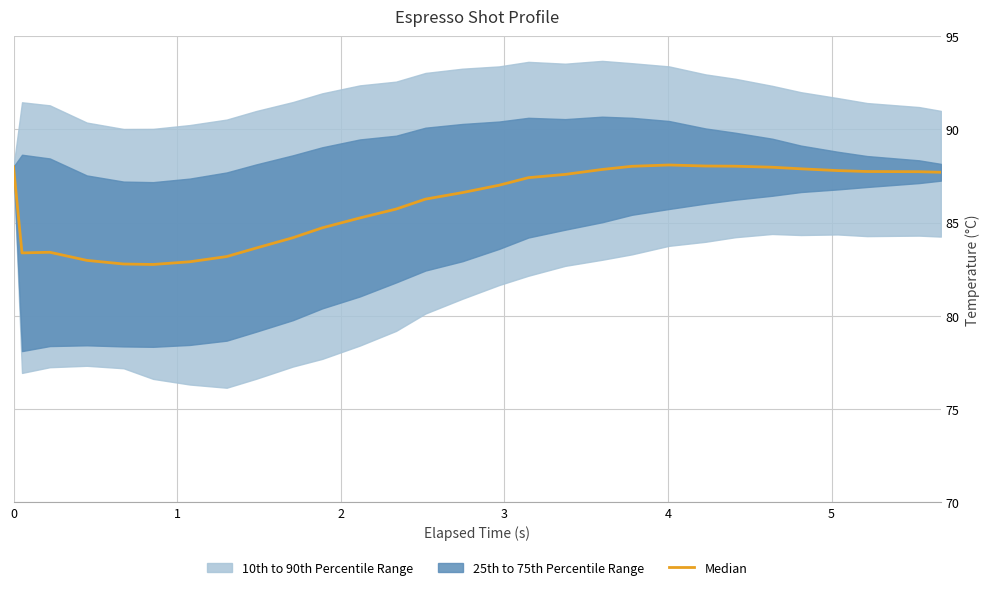

Reading right to left, transcribe all the data shown in this chart.

87.7	87.7	87.7	87.8	87.9	88.0	88.0	88.0	88.1	88.0	87.8	87.6	87.4	87.0	86.6	86.3	85.7	85.2	84.7	84.2	83.6	83.2	82.9	82.8	82.8	83.0	83.4	83.4	88.0